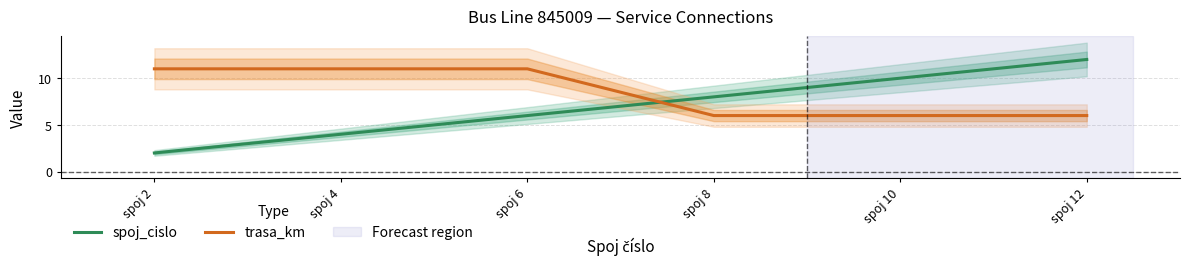

What value does the spoj_cislo series have at spoj 8, to the nearest 5?

10